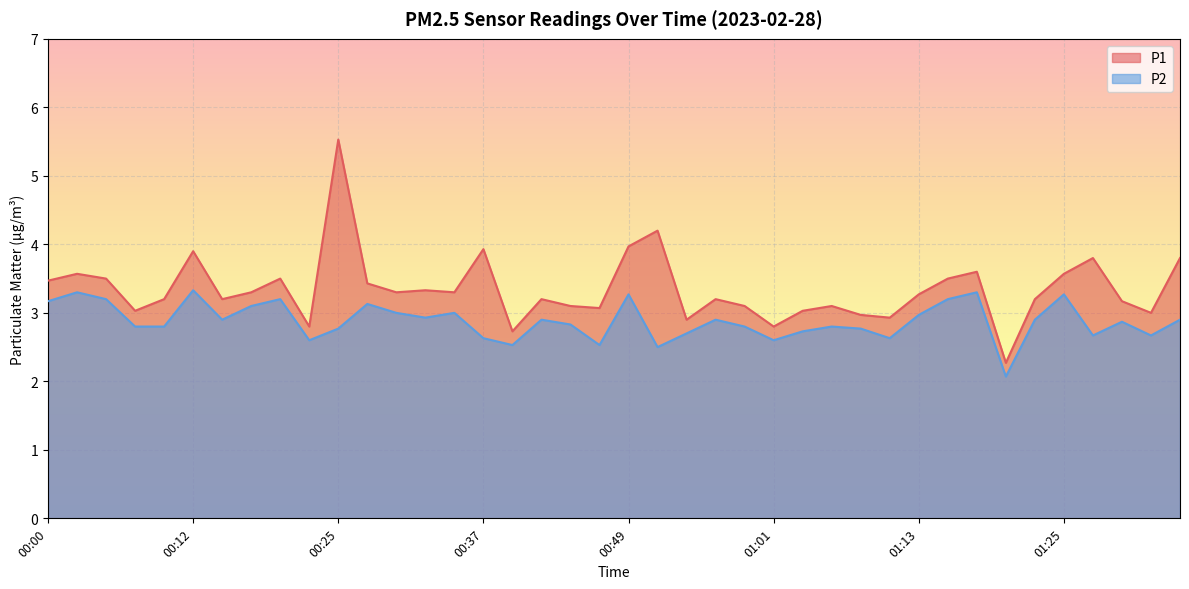

Which series has the largest total across all categories?

P1